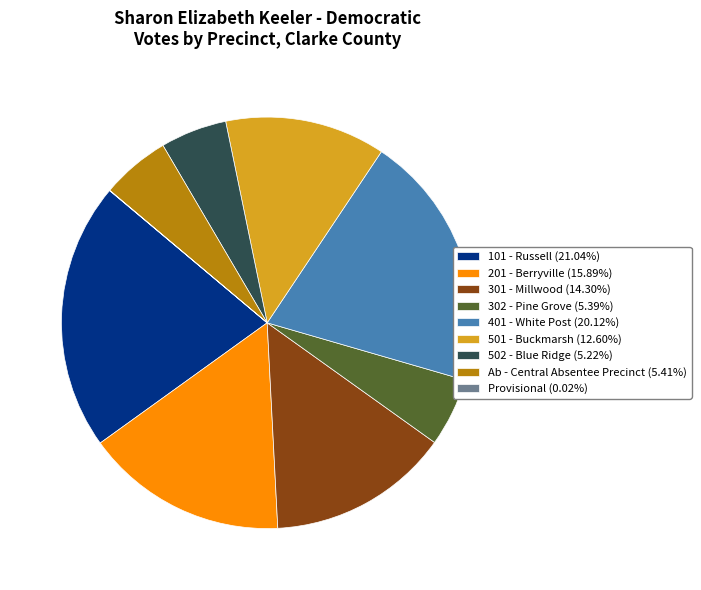

Is the sum of 101 - Russell (21.04%) and 201 - Berryville (15.89%) greater than half?

No